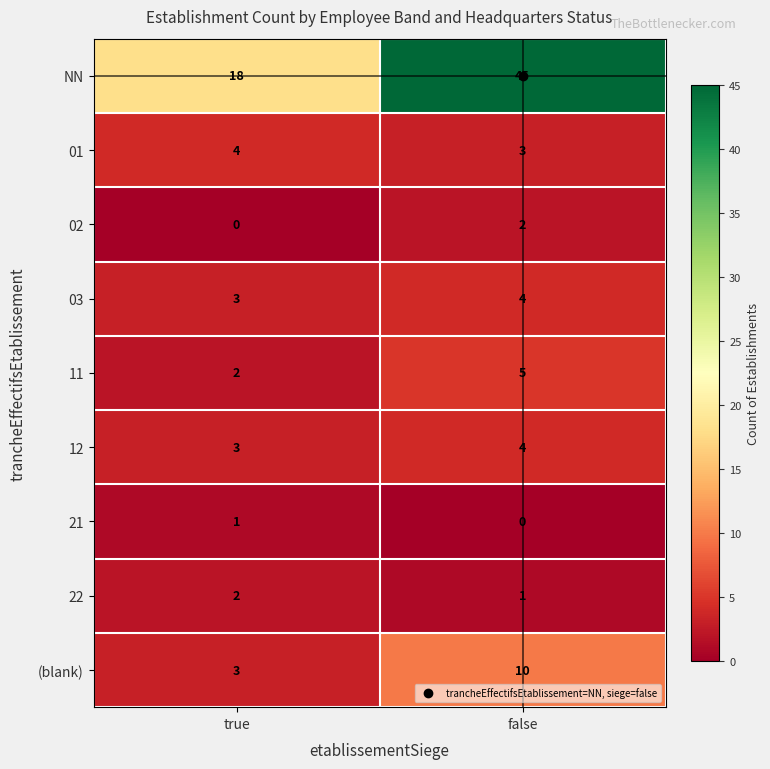

The value of 01 at false is 3. True or false?

True